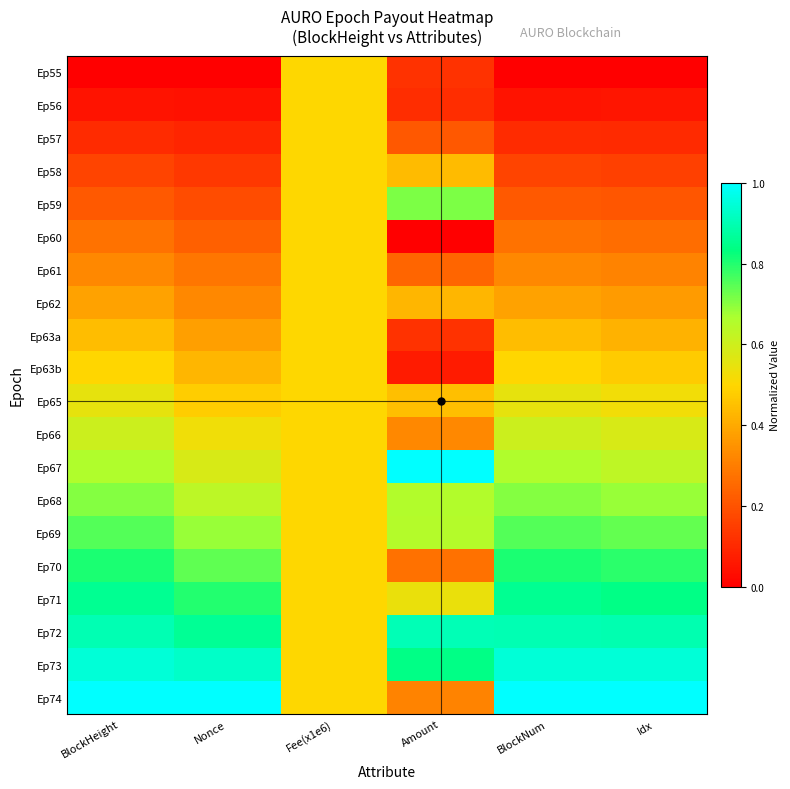

Reading left to right, list all the values displayed in this chart.

Ep55: BlockHeight=0.0	Nonce=0.0	Fee(x1e6)=0.5	Amount=0.1	BlockNum=0.0	Idx=0.0
Ep56: BlockHeight=0.1	Nonce=0.0	Fee(x1e6)=0.5	Amount=0.1	BlockNum=0.1	Idx=0.1
Ep57: BlockHeight=0.1	Nonce=0.1	Fee(x1e6)=0.5	Amount=0.2	BlockNum=0.1	Idx=0.1
Ep58: BlockHeight=0.2	Nonce=0.1	Fee(x1e6)=0.5	Amount=0.4	BlockNum=0.2	Idx=0.2
Ep59: BlockHeight=0.2	Nonce=0.2	Fee(x1e6)=0.5	Amount=0.7	BlockNum=0.2	Idx=0.2
Ep60: BlockHeight=0.3	Nonce=0.2	Fee(x1e6)=0.5	Amount=0.0	BlockNum=0.3	Idx=0.3
Ep61: BlockHeight=0.3	Nonce=0.3	Fee(x1e6)=0.5	Amount=0.2	BlockNum=0.3	Idx=0.3
Ep62: BlockHeight=0.4	Nonce=0.3	Fee(x1e6)=0.5	Amount=0.4	BlockNum=0.4	Idx=0.4
Ep63a: BlockHeight=0.4	Nonce=0.4	Fee(x1e6)=0.5	Amount=0.1	BlockNum=0.4	Idx=0.4
Ep63b: BlockHeight=0.5	Nonce=0.4	Fee(x1e6)=0.5	Amount=0.1	BlockNum=0.5	Idx=0.5
Ep65: BlockHeight=0.5	Nonce=0.5	Fee(x1e6)=0.5	Amount=0.4	BlockNum=0.5	Idx=0.5
Ep66: BlockHeight=0.6	Nonce=0.5	Fee(x1e6)=0.5	Amount=0.3	BlockNum=0.6	Idx=0.6
Ep67: BlockHeight=0.7	Nonce=0.6	Fee(x1e6)=0.5	Amount=1.0	BlockNum=0.7	Idx=0.6
Ep68: BlockHeight=0.7	Nonce=0.6	Fee(x1e6)=0.5	Amount=0.7	BlockNum=0.7	Idx=0.7
Ep69: BlockHeight=0.8	Nonce=0.7	Fee(x1e6)=0.5	Amount=0.7	BlockNum=0.8	Idx=0.7
Ep70: BlockHeight=0.8	Nonce=0.7	Fee(x1e6)=0.5	Amount=0.3	BlockNum=0.8	Idx=0.8
Ep71: BlockHeight=0.9	Nonce=0.8	Fee(x1e6)=0.5	Amount=0.5	BlockNum=0.9	Idx=0.8
Ep72: BlockHeight=0.9	Nonce=0.9	Fee(x1e6)=0.5	Amount=0.9	BlockNum=0.9	Idx=0.9
Ep73: BlockHeight=0.9	Nonce=0.9	Fee(x1e6)=0.5	Amount=0.8	BlockNum=0.9	Idx=0.9
Ep74: BlockHeight=1.0	Nonce=1.0	Fee(x1e6)=0.5	Amount=0.3	BlockNum=1.0	Idx=1.0